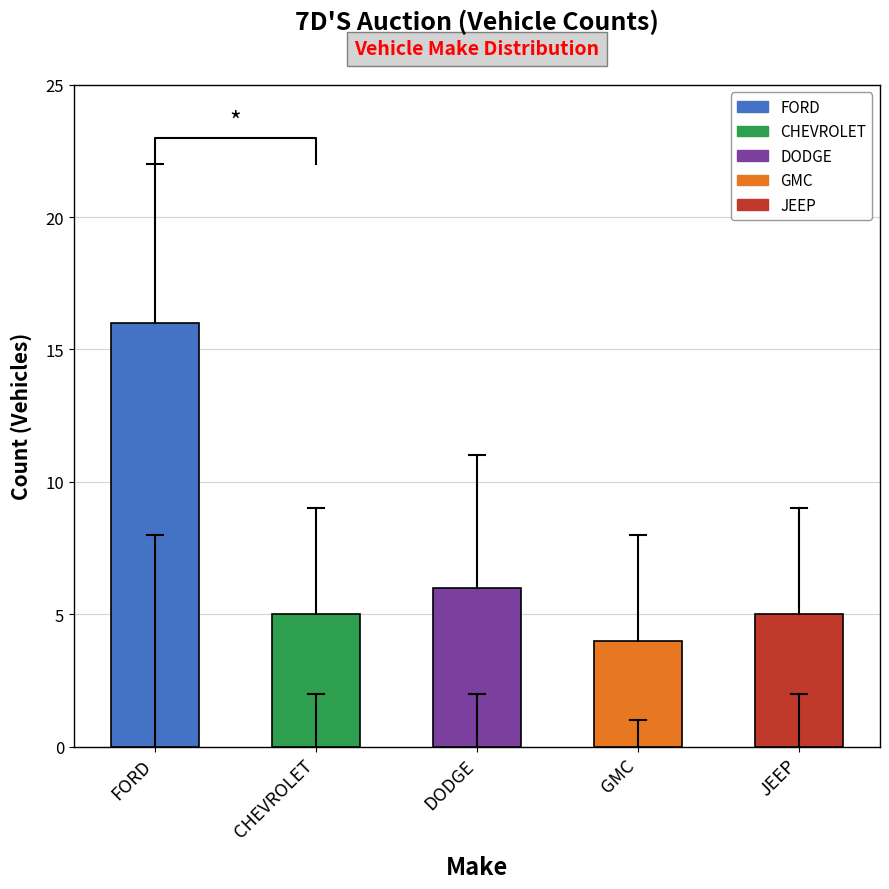

Which series has the largest total across all categories?

FORD